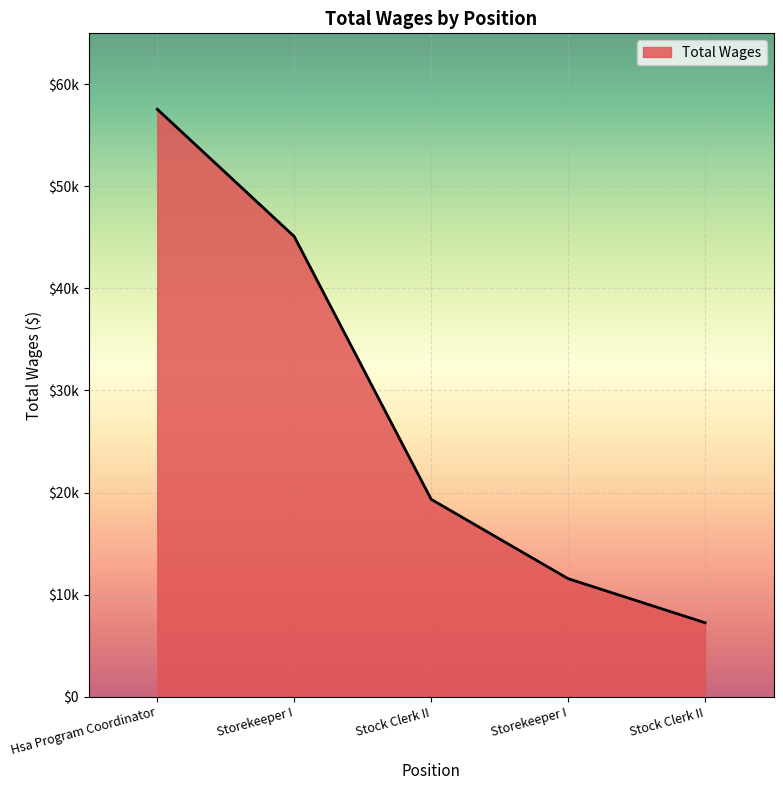

Approximately how many times larger is the value at Stock Clerk II compared to Storekeeper I?

0.2